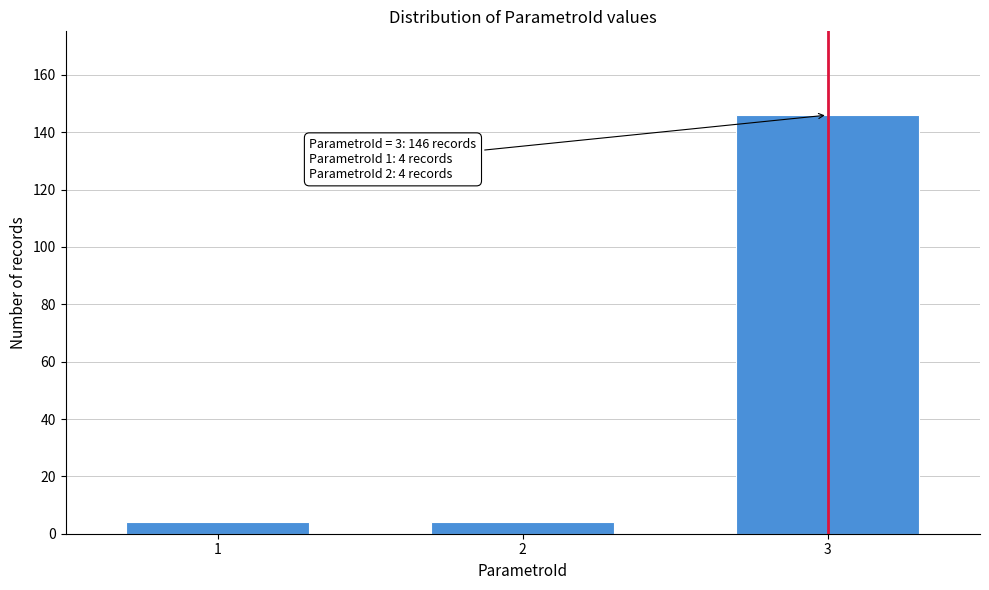

Reading left to right, what are all the values shown in this chart?

4	4	146